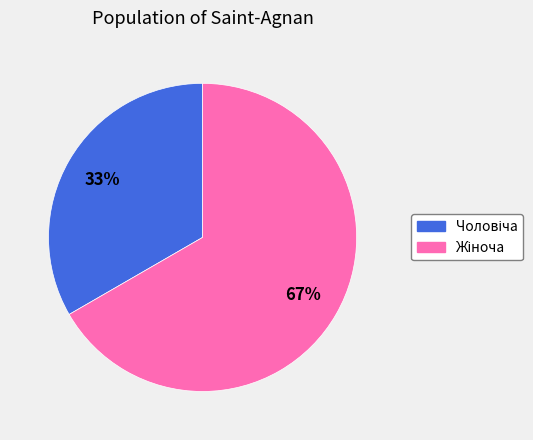

How many slices are in this pie chart?

2